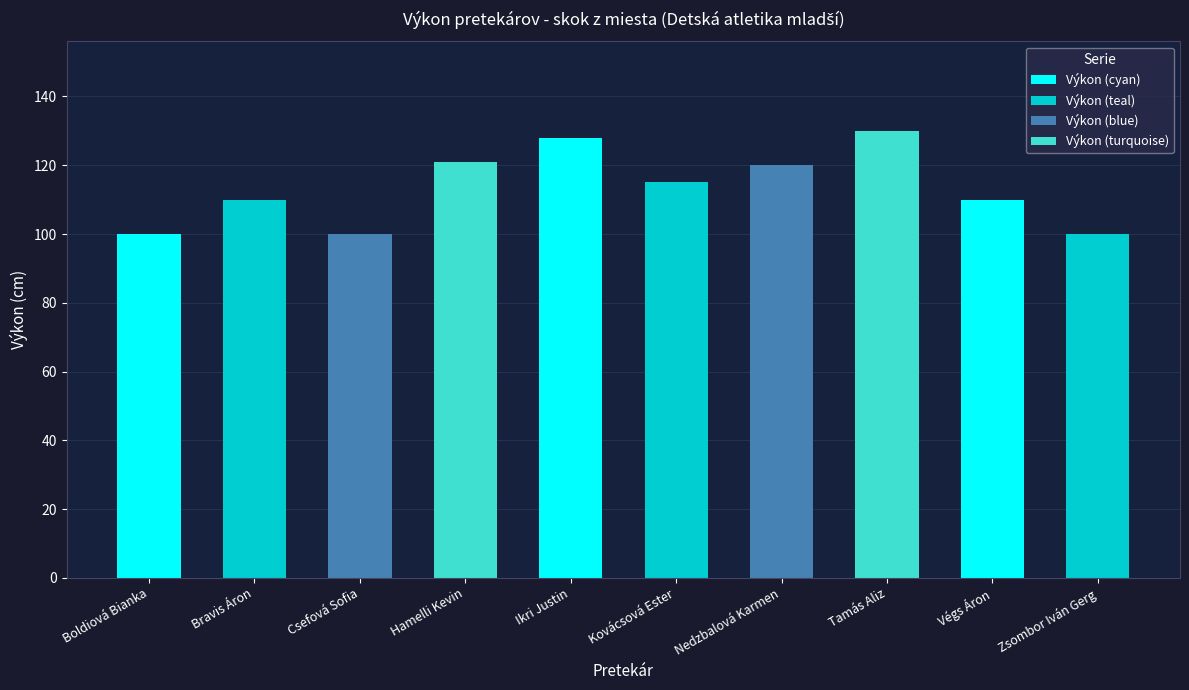

Reading left to right, extract all data points from this chart.

100	110	100	121	128	115	120	130	110	100